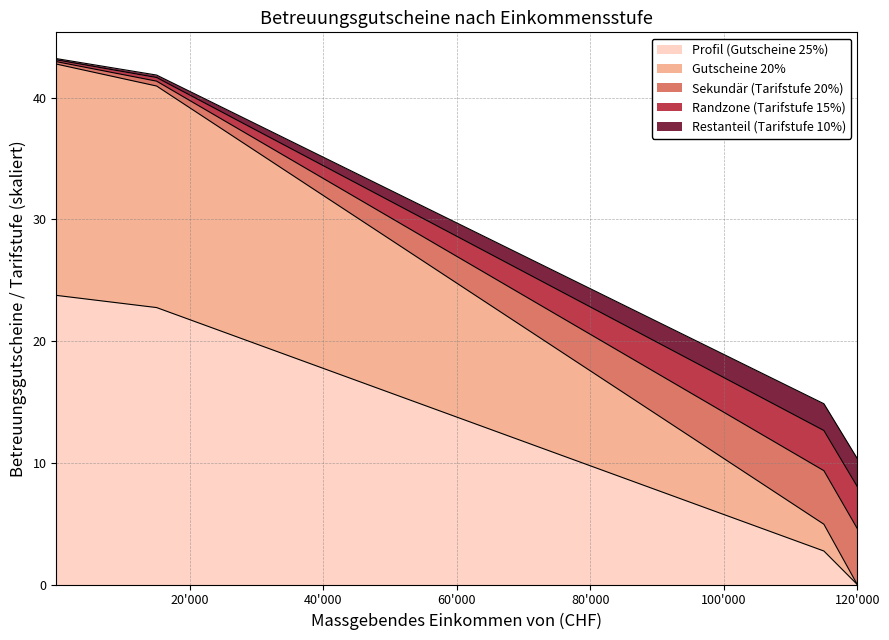

How many positive values does the Tarifstufe series have?

22